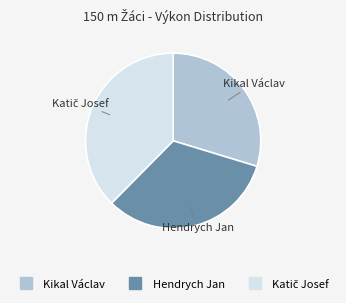

True or false: Kikal Václav accounts for 30% of the total.

True